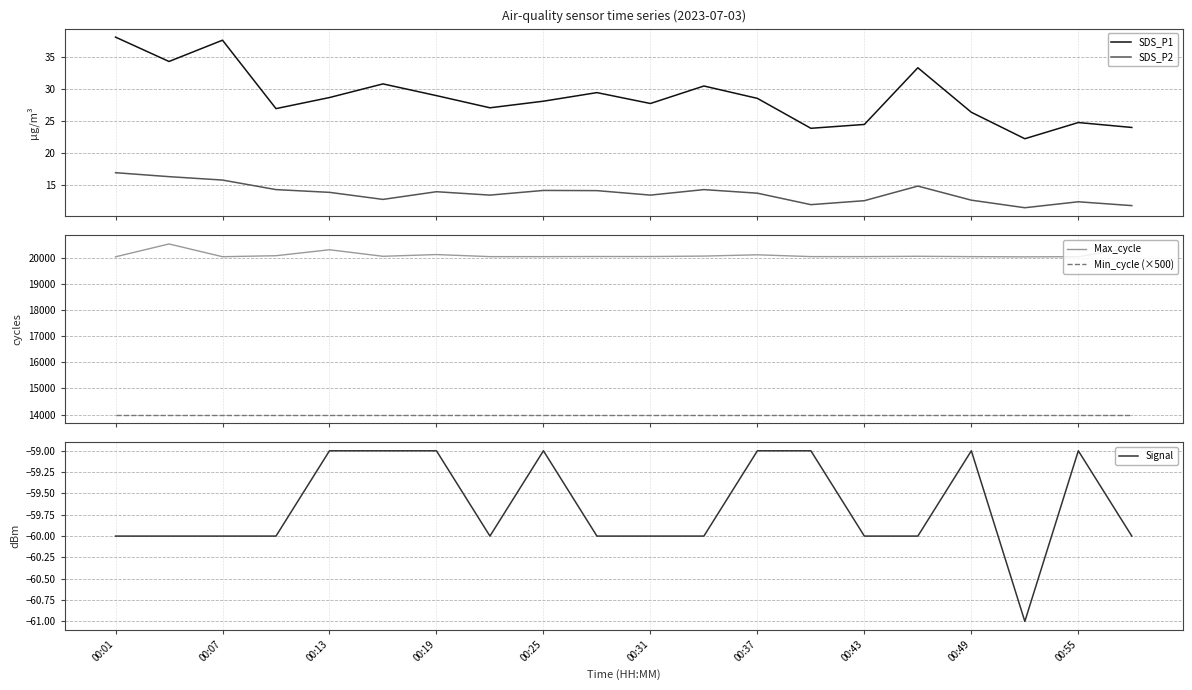

How many lines are shown in the chart?

5